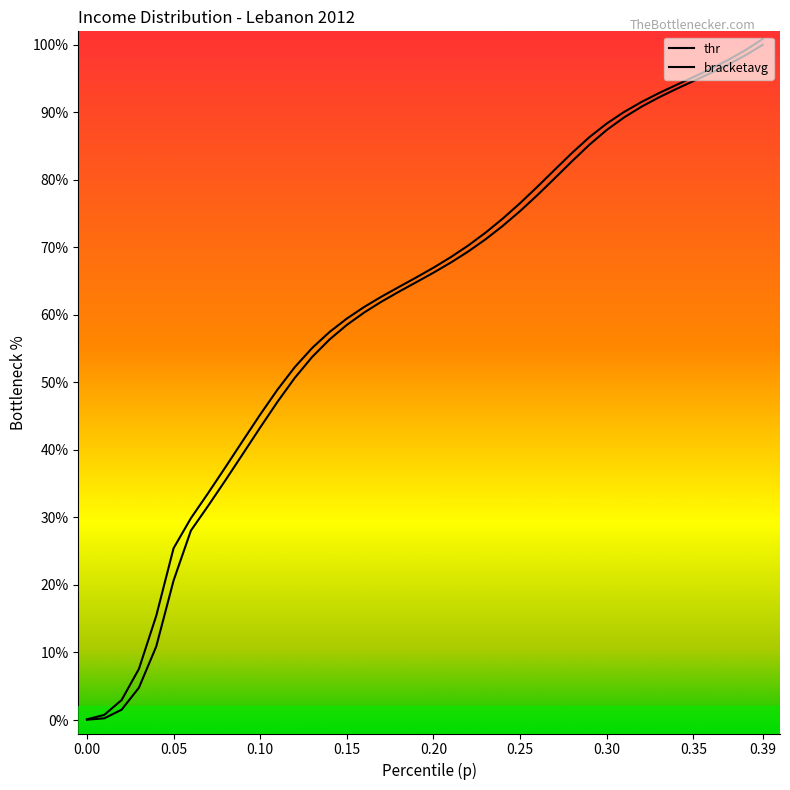

Does the chart display data point markers on the line(s)?

No